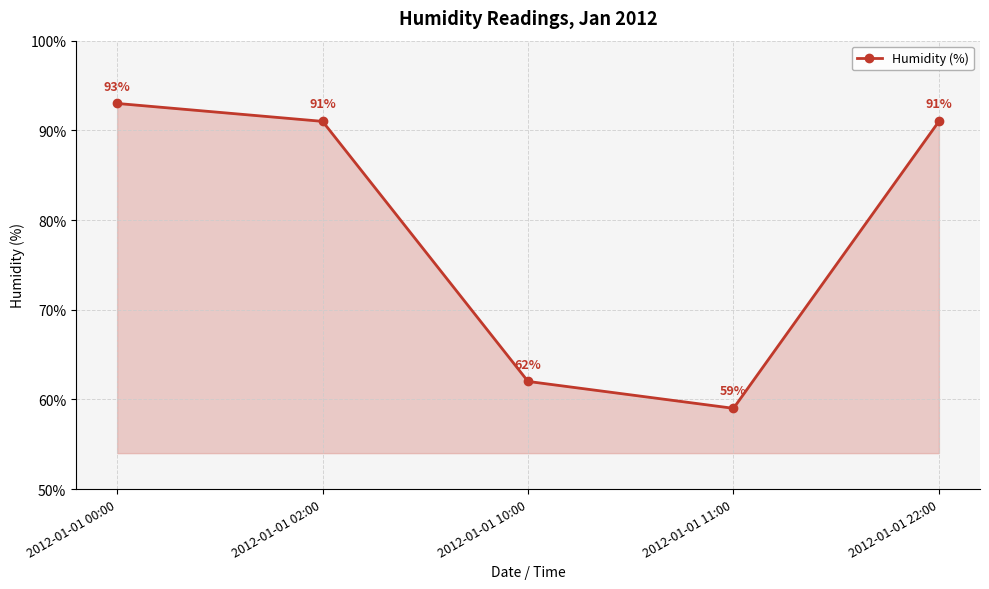

What is the sum of the values at 2012-01-01 11:00 and 2012-01-01 00:00?

152